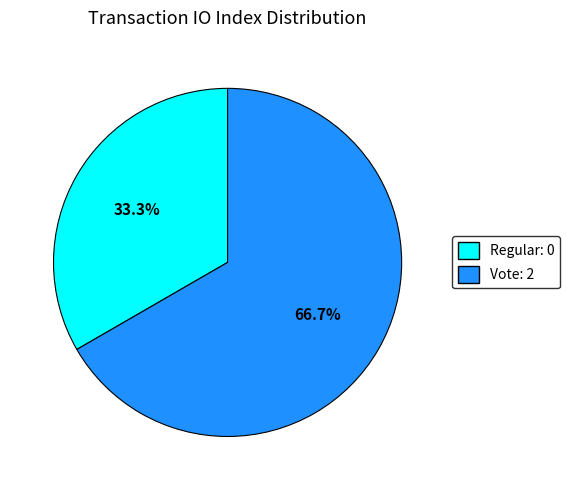

Does any single category account for the majority?

Yes